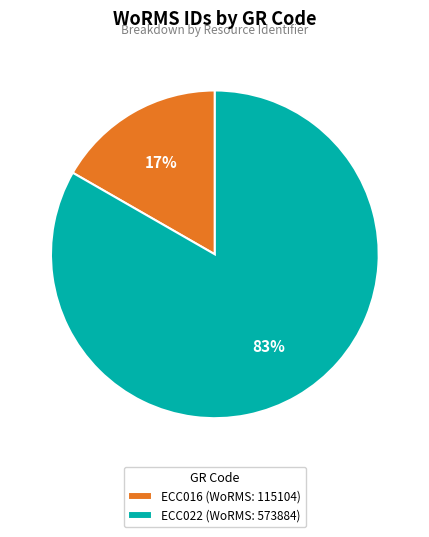

Rank the categories by value from highest to lowest.

ECC022, ECC016